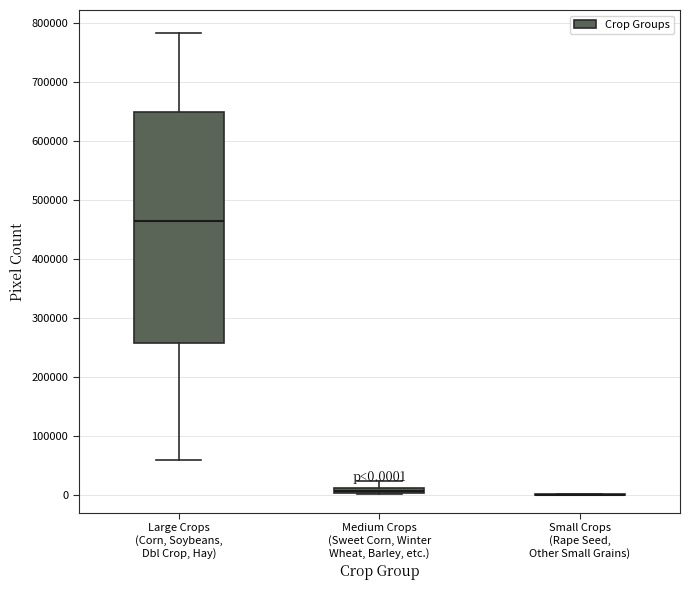

Which box is the tallest, from its lower edge to its upper edge?

Large Crops (Corn, Soybeans, Dbl Crop, Hay)